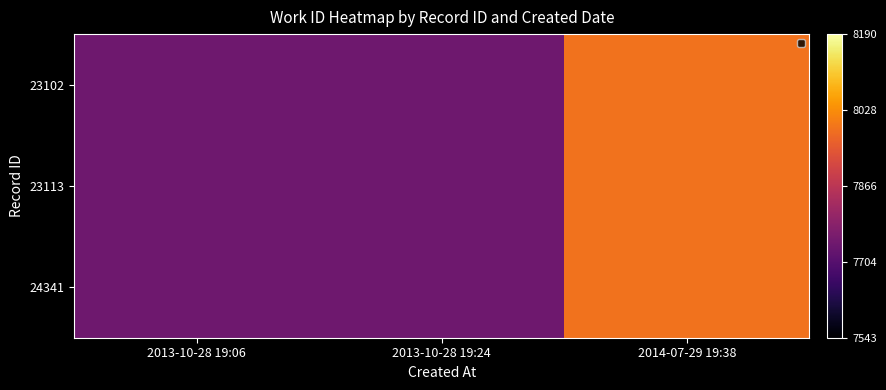

Rank the series by their maximum value, from highest to lowest.

23102, 23113, 24341